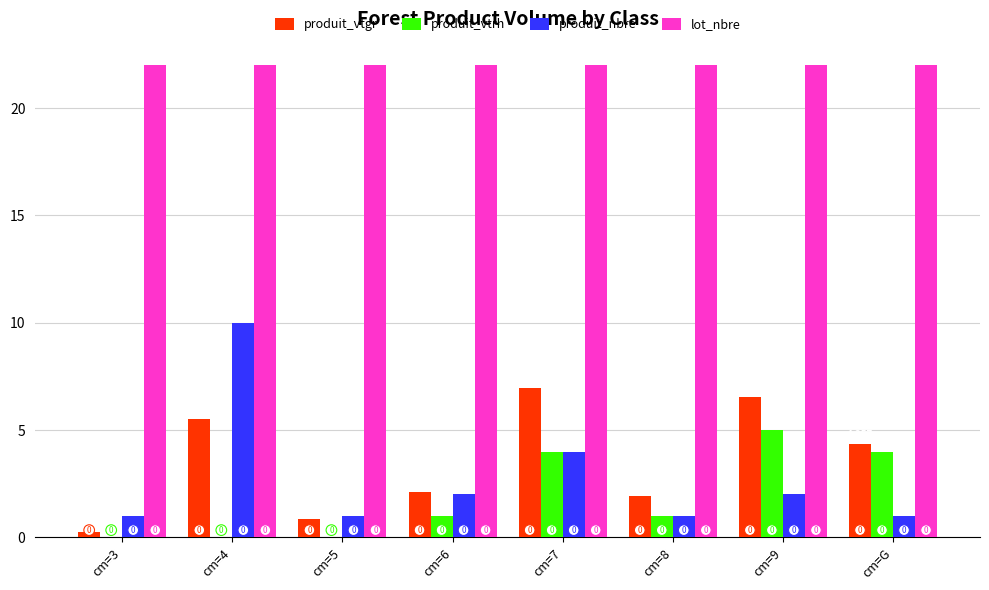

Which series has the largest total across all categories?

lot_nbre